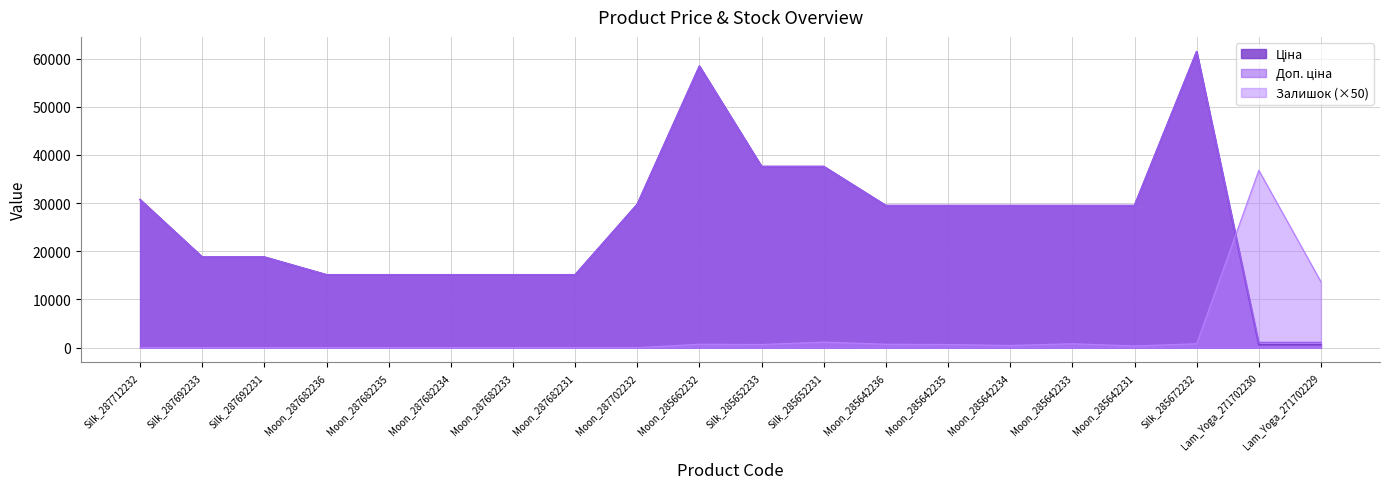

Reading right to left, extract all data points from this chart.

Ціна: Lam_Yoga_271702229=589.9	Lam_Yoga_271702230=589.9	Silk_285672232=61434.3	Moon_285642231=29491.5	Moon_285642233=29491.5	Moon_285642234=29491.5	Moon_285642235=29491.5	Moon_285642236=29491.5	Silk_285652231=37593.6	Silk_285652233=37593.6	Moon_285662232=58426.5	Moon_287702232=29747.2	Moon_287682231=15120.0	Moon_287682233=15120.0	Moon_287682234=15120.0	Moon_287682235=15120.0	Moon_287682236=15120.0	Silk_287692231=18796.8	Silk_287692233=18796.8	Silk_287712232=30717.1
Доп. ціна: Lam_Yoga_271702229=1081.7	Lam_Yoga_271702230=1081.7	Silk_285672232=61434.3	Moon_285642231=29491.5	Moon_285642233=29491.5	Moon_285642234=29491.5	Moon_285642235=29491.5	Moon_285642236=29491.5	Silk_285652231=37593.6	Silk_285652233=37593.6	Moon_285662232=58426.5	Moon_287702232=29747.2	Moon_287682231=15120.0	Moon_287682233=15120.0	Moon_287682234=15120.0	Moon_287682235=15120.0	Moon_287682236=15120.0	Silk_287692231=18796.8	Silk_287692233=18796.8	Silk_287712232=30717.1
Залишок: Lam_Yoga_271702229=13650.0	Lam_Yoga_271702230=36800.0	Silk_285672232=800.0	Moon_285642231=350.0	Moon_285642233=800.0	Moon_285642234=450.0	Moon_285642235=650.0	Moon_285642236=700.0	Silk_285652231=1150.0	Silk_285652233=650.0	Moon_285662232=700.0	Moon_287702232=0.0	Moon_287682231=0.0	Moon_287682233=0.0	Moon_287682234=0.0	Moon_287682235=0.0	Moon_287682236=0.0	Silk_287692231=0.0	Silk_287692233=0.0	Silk_287712232=0.0